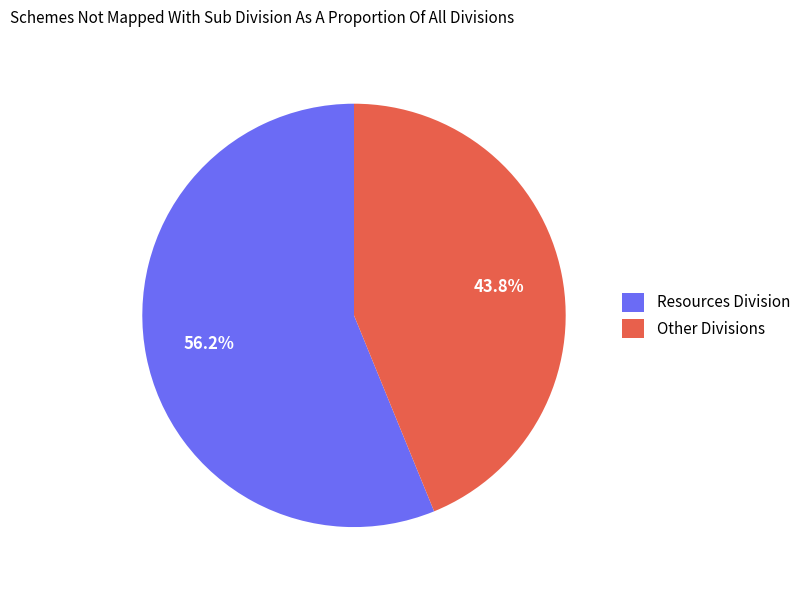

What is the ratio of the value at Resources Division to the value at Other Divisions?

1.3